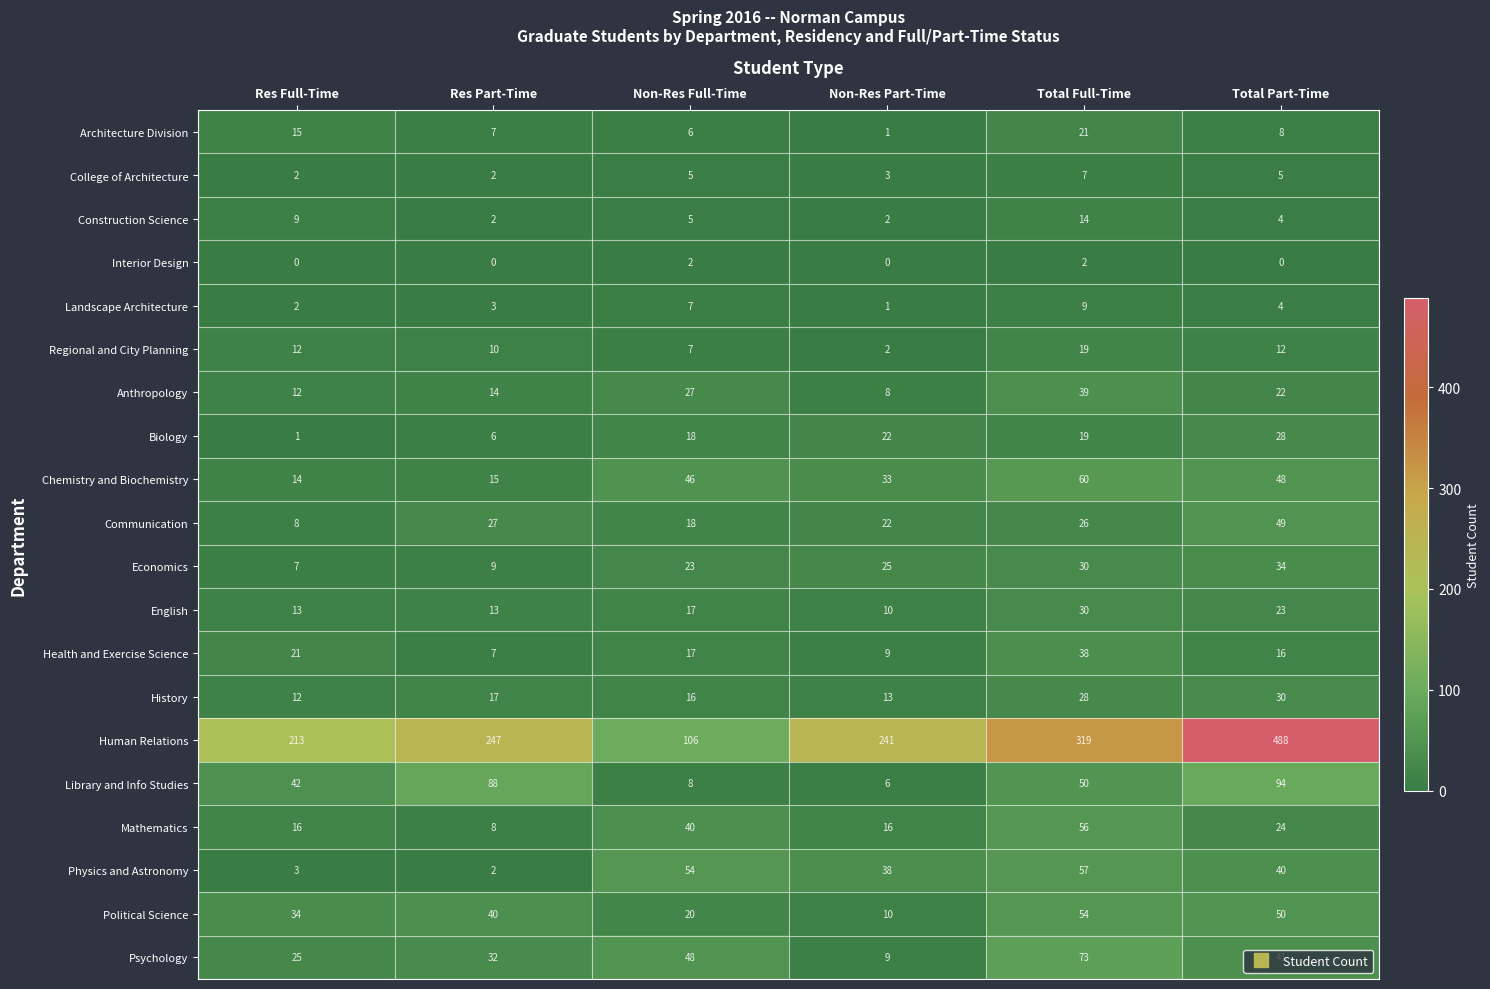

What is the difference between the maximum and second lowest values in the Physics and Astronomy series?

54